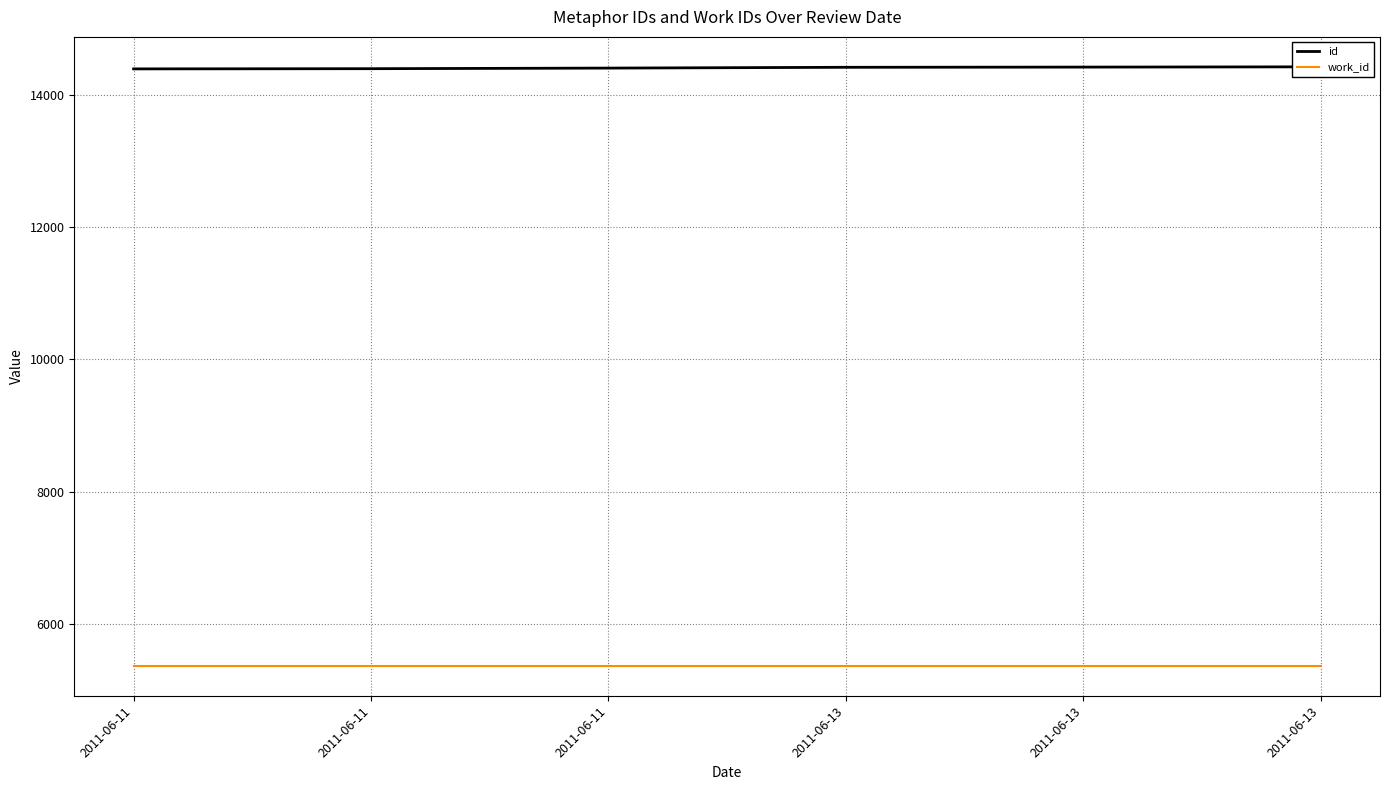

What is the spread (max minus min) of values at 2011-06-11?

9030